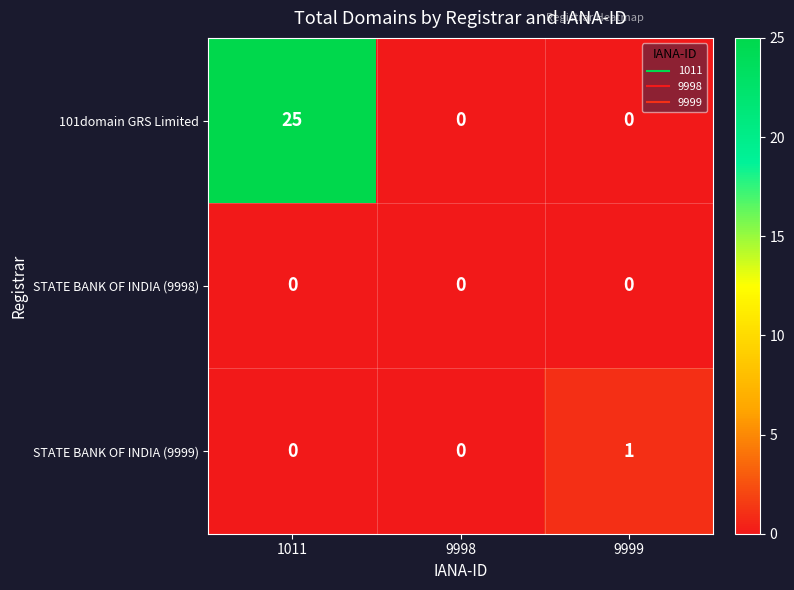

Reading left to right, what are all the values shown in this chart?

101domain GRS Limited: 1011=25	9998=0	9999=0
STATE BANK OF INDIA (9998): 1011=0	9998=0	9999=0
STATE BANK OF INDIA (9999): 1011=0	9998=0	9999=1